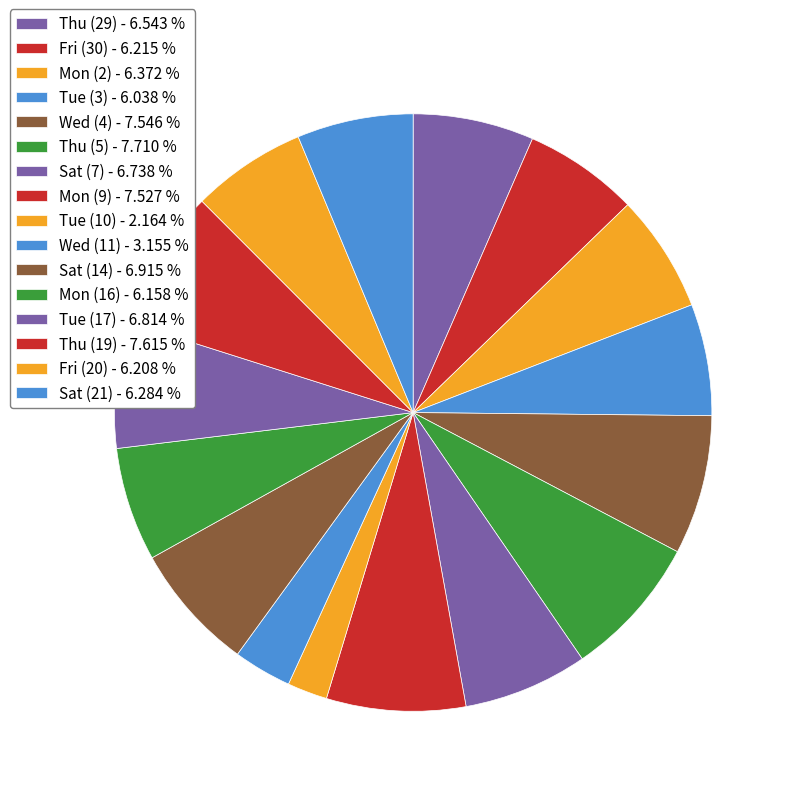

What is the ratio of the value at Mon (16) to the value at Thu (29)?

0.9